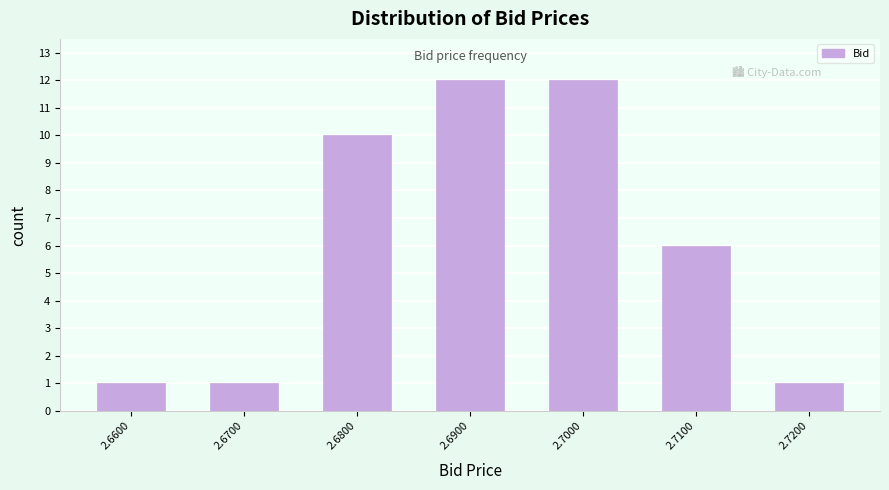

Reading right to left, transcribe all the data shown in this chart.

2.7200=1	2.7100=6	2.7000=12	2.6900=12	2.6800=10	2.6700=1	2.6600=1